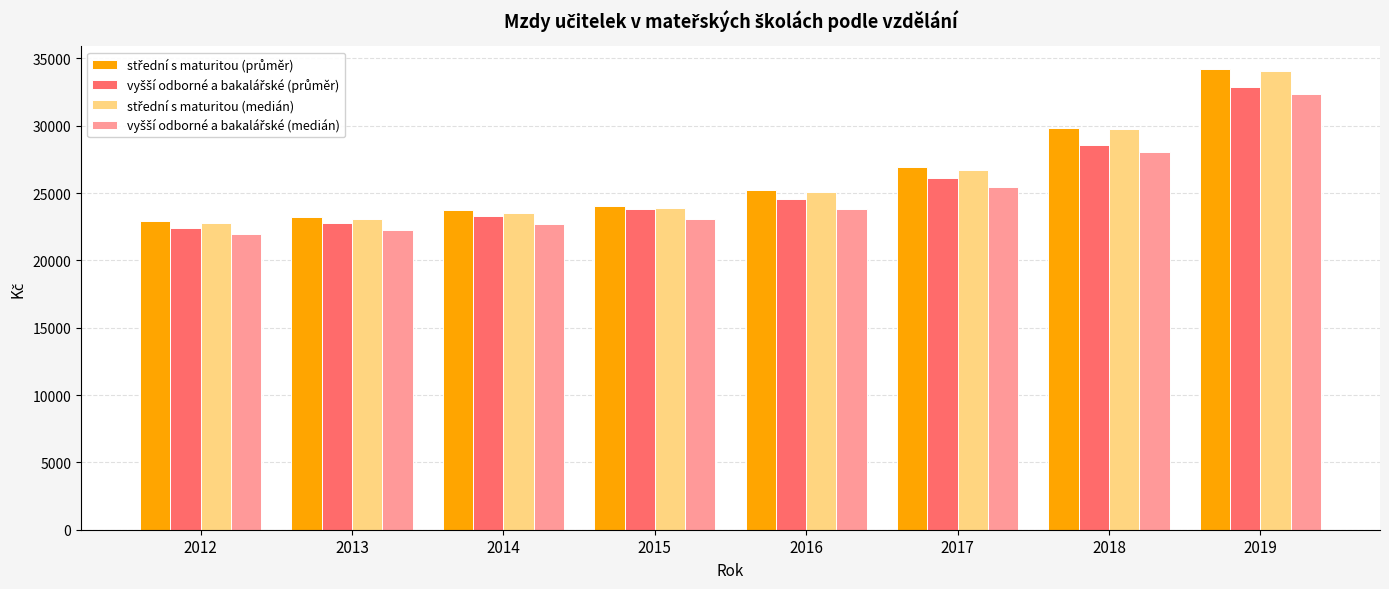

At which category is the sum across all series the highest?

2019